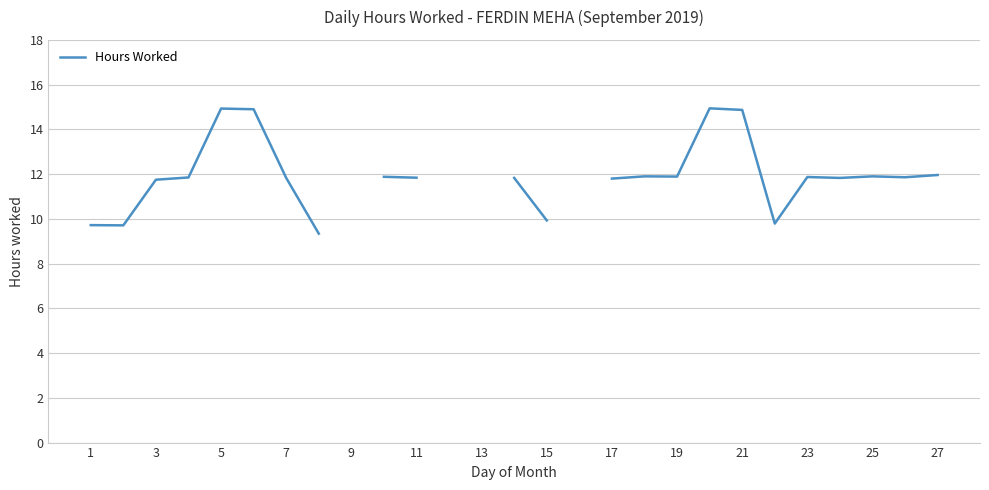

What value does the data have at 20?

14.9